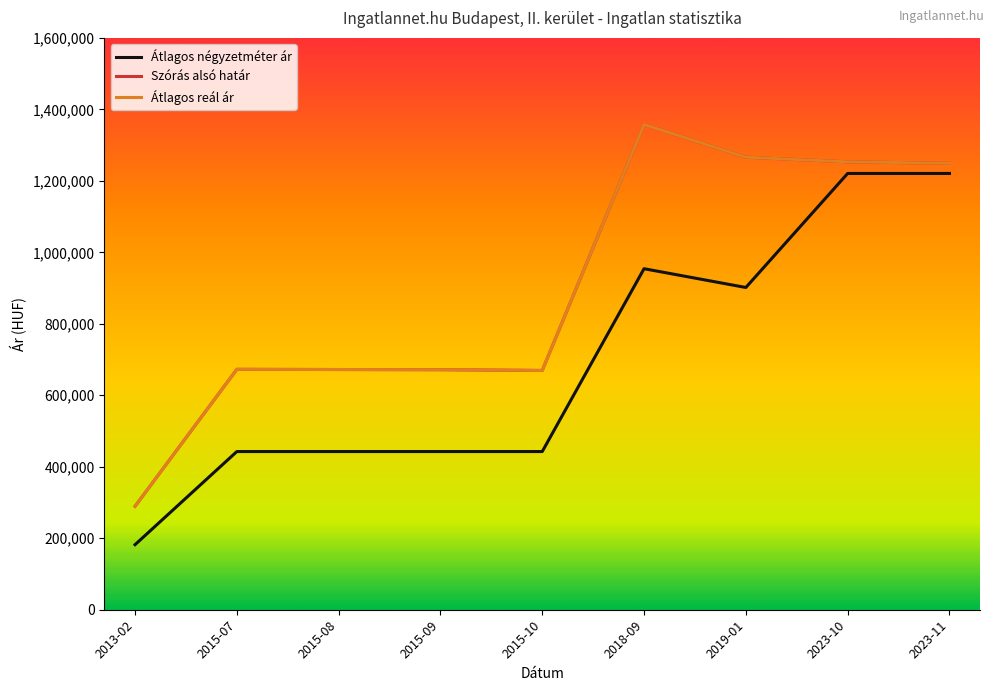

What is the greatest value displayed?

1357707